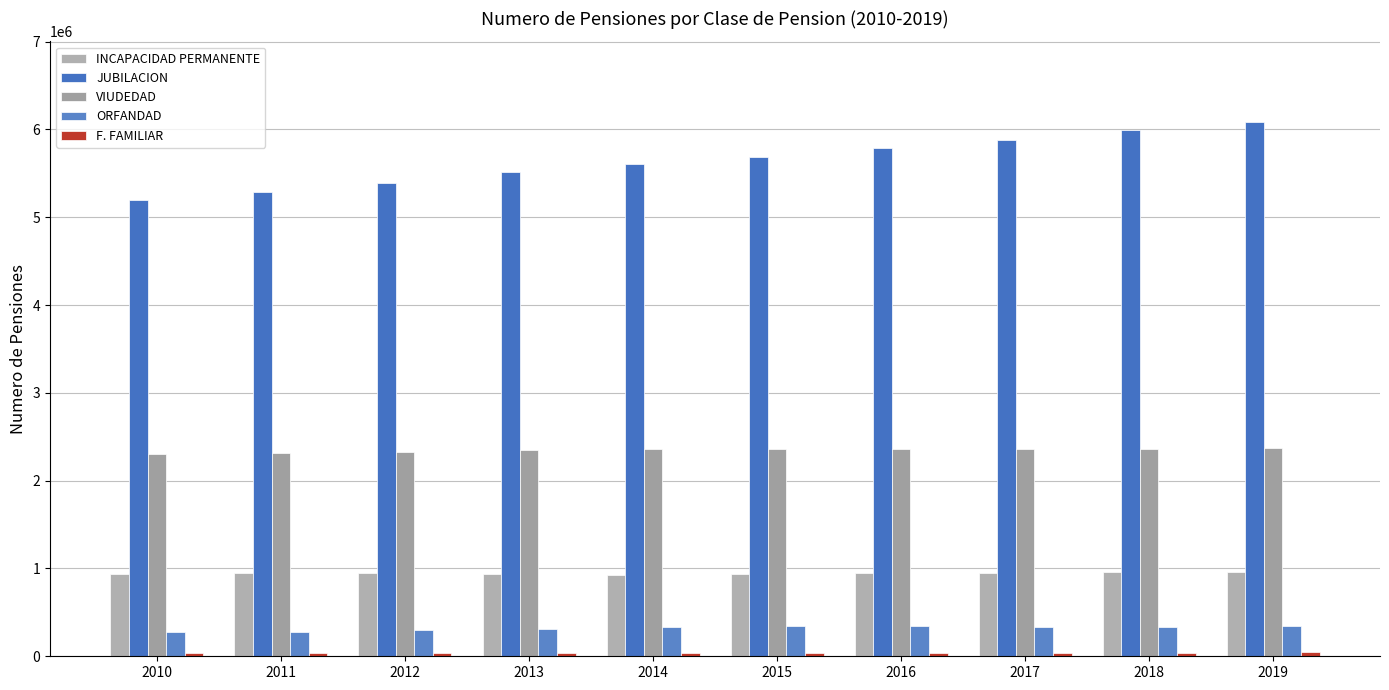

What is the difference between the VIUDEDAD values at 2012 and 2018?

33771